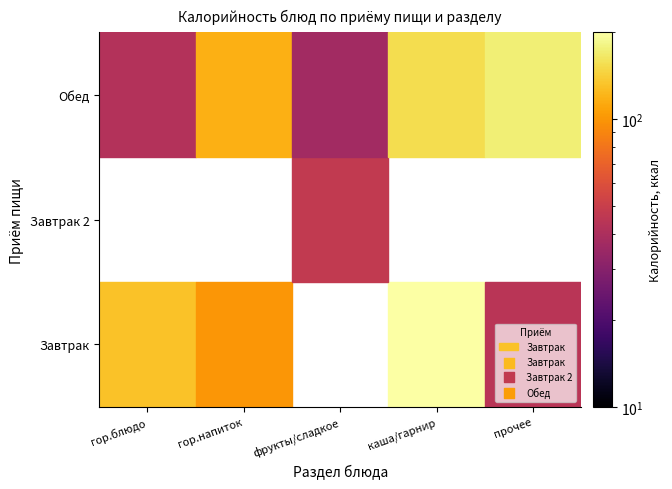

What is the difference between the Завтрак values at 0 and 4?

87